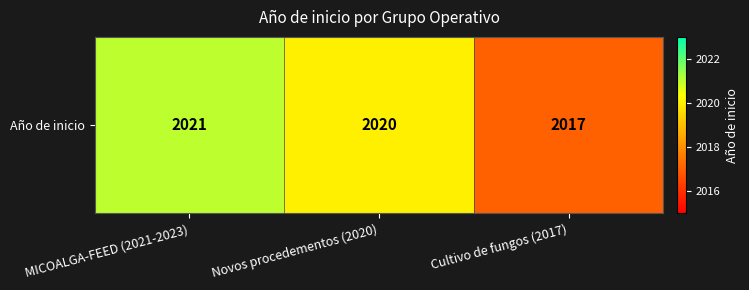

The chart shows a value of 2021 at MICOALGA-FEED (2021-2023). True or false?

True